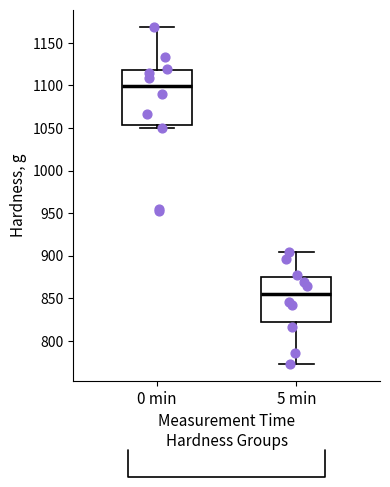

Which box's median line is the lowest?

5 min